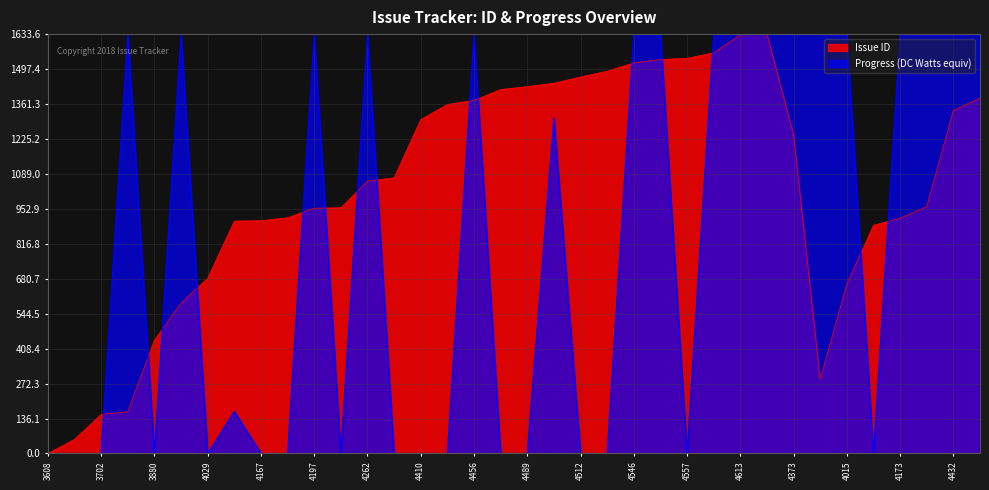

True or false: Progress has more than 0 points higher than both neighbors.

True